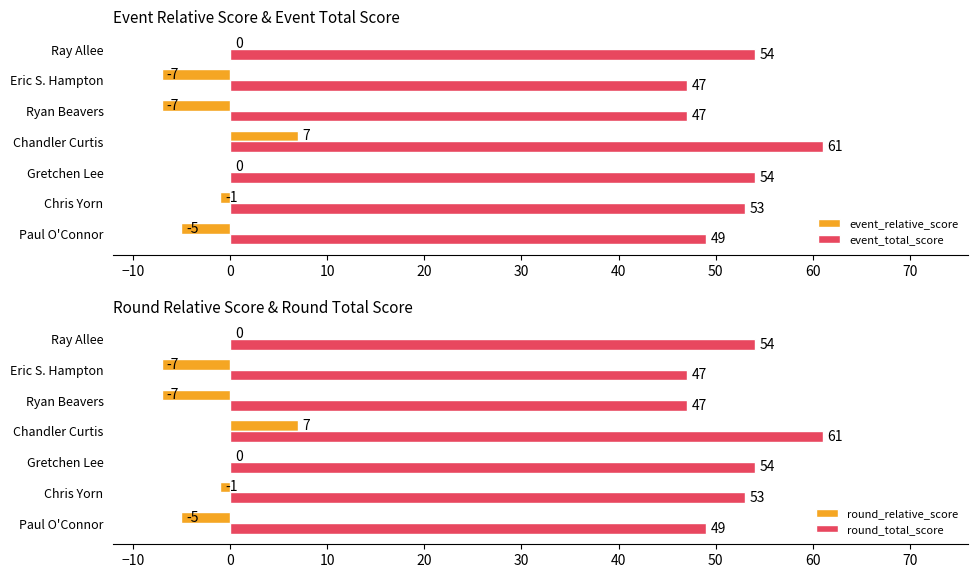

What is the minimum value for event_relative_score?

-7